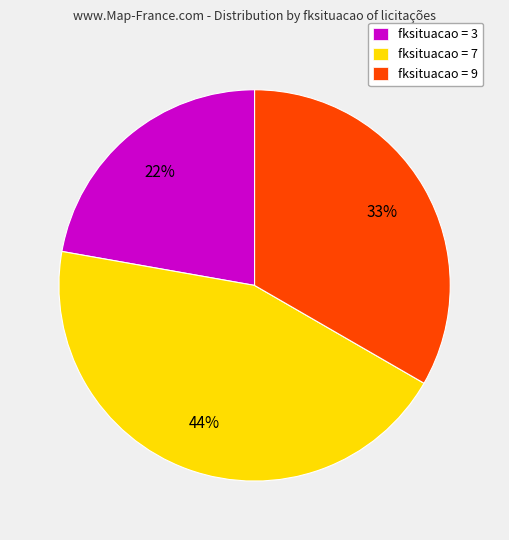

The fksituacao = 7 slice represents 44% of the pie. True or false?

True